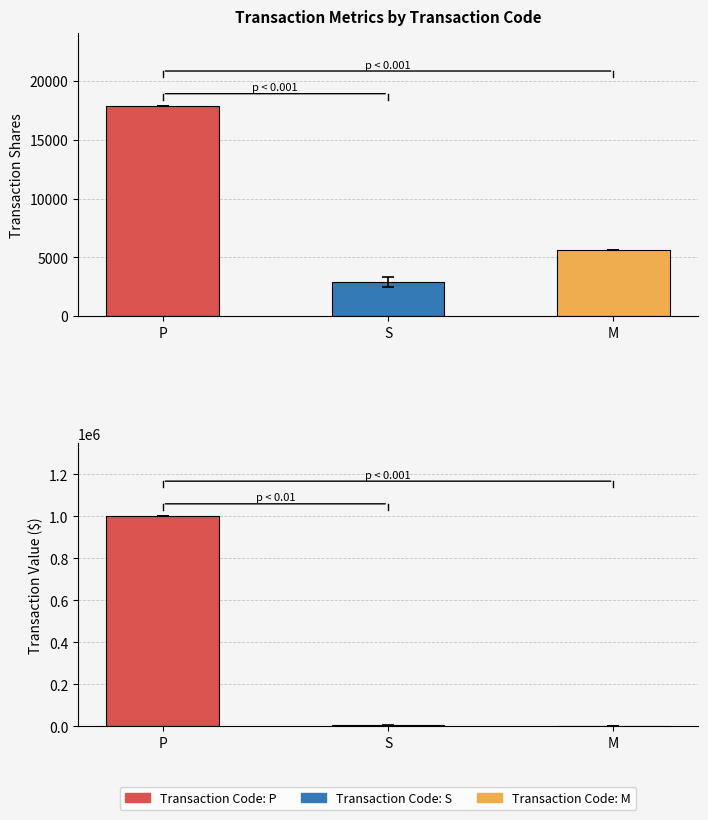

The transactionValue series shows 70062.9 at 12. True or false?

False